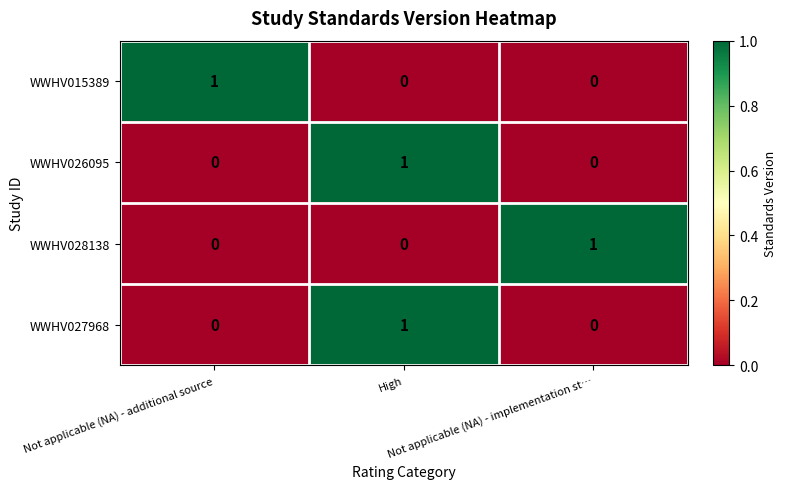

At how many categories does at least one series exceed 0?

3